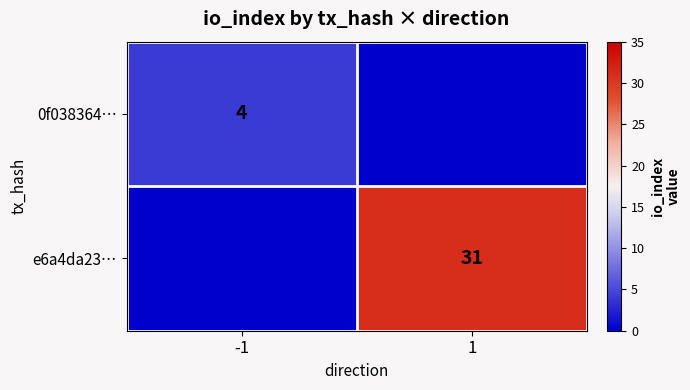

At which category is the sum across all series the highest?

1